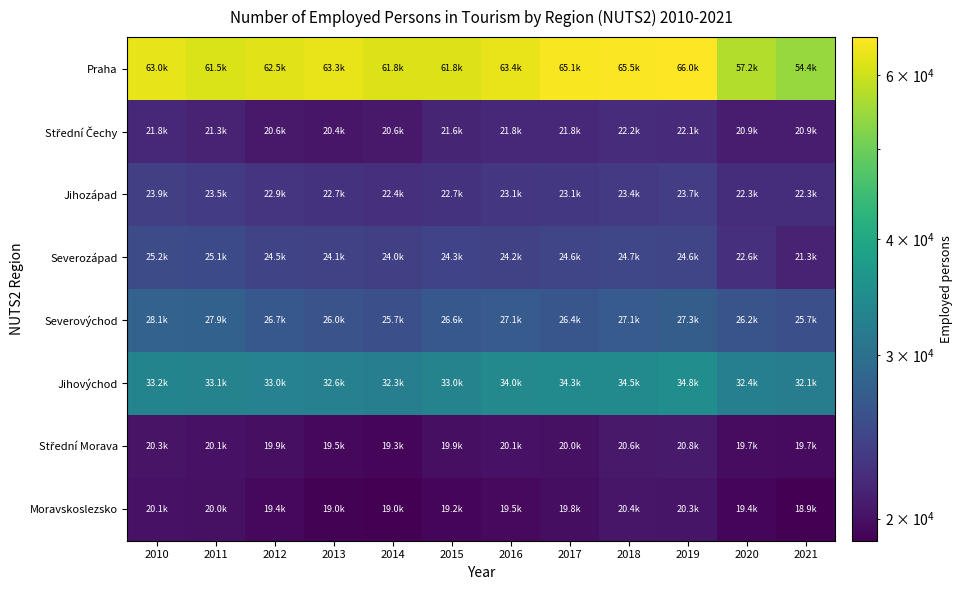

Which series has the largest total across all categories?

Praha